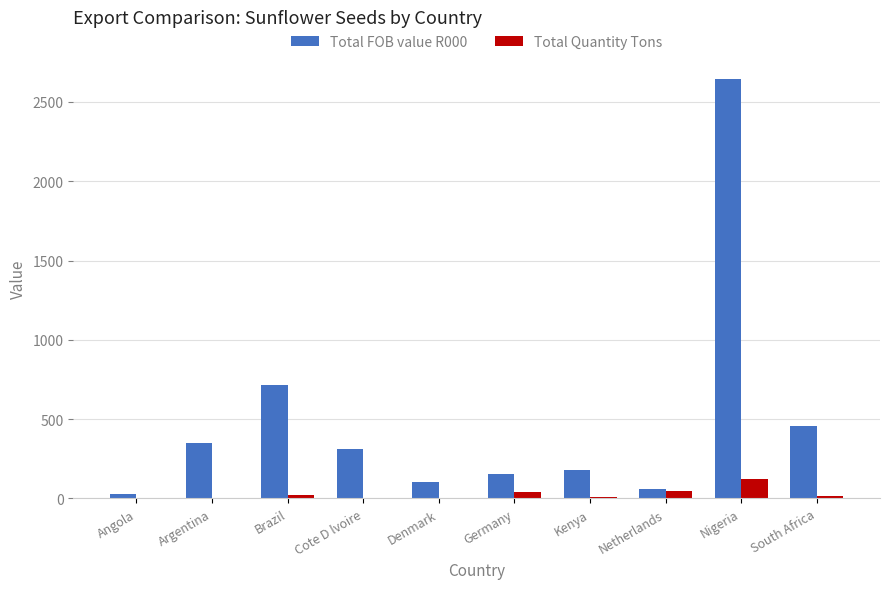

Which series changed the most between Angola and Argentina?

Total FOB value R000